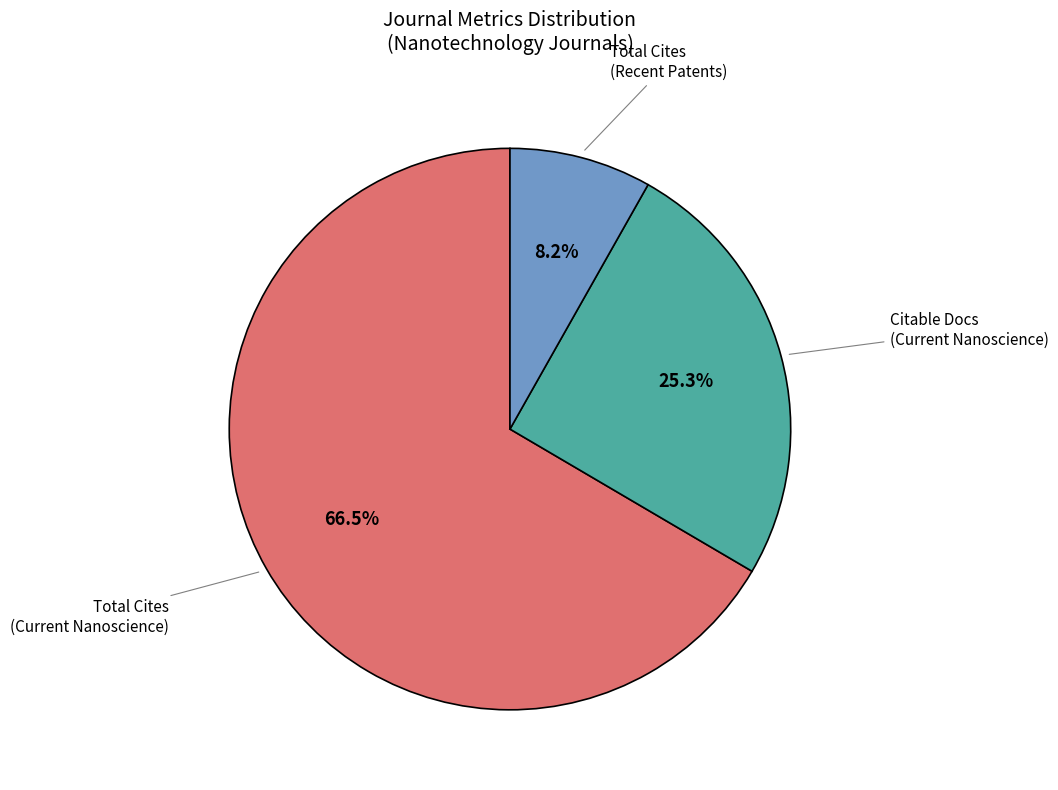

Is there any slice that represents more than half of the pie?

Yes